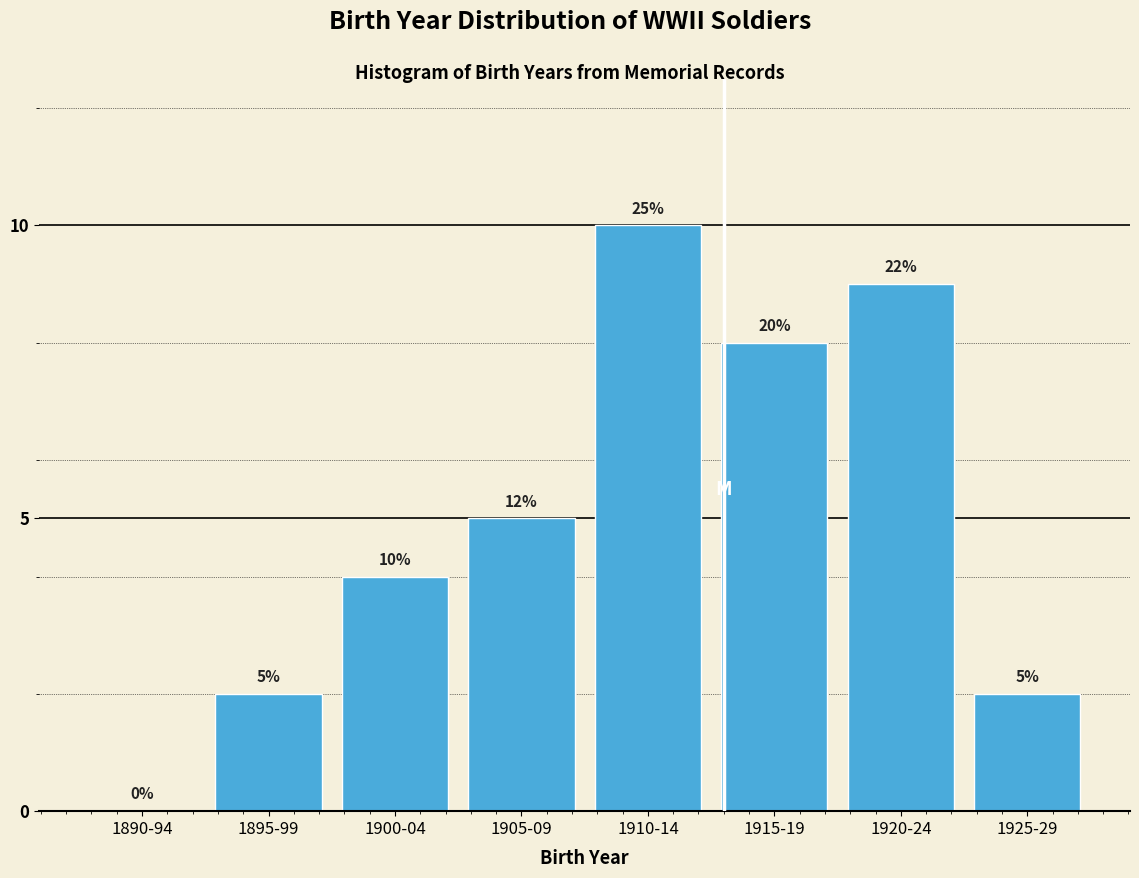

Reading left to right, list all the values displayed in this chart.

1890-94=0	1895-99=2	1900-04=4	1905-09=5	1910-14=10	1915-19=8	1920-24=9	1925-29=2